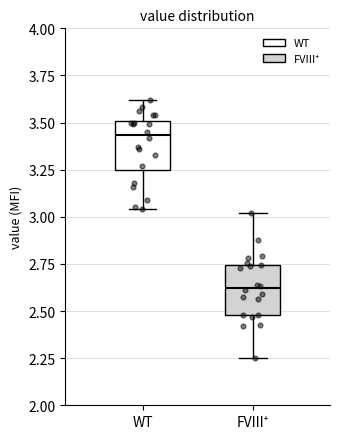

Which box's median line is the lowest?

FVIII⁺